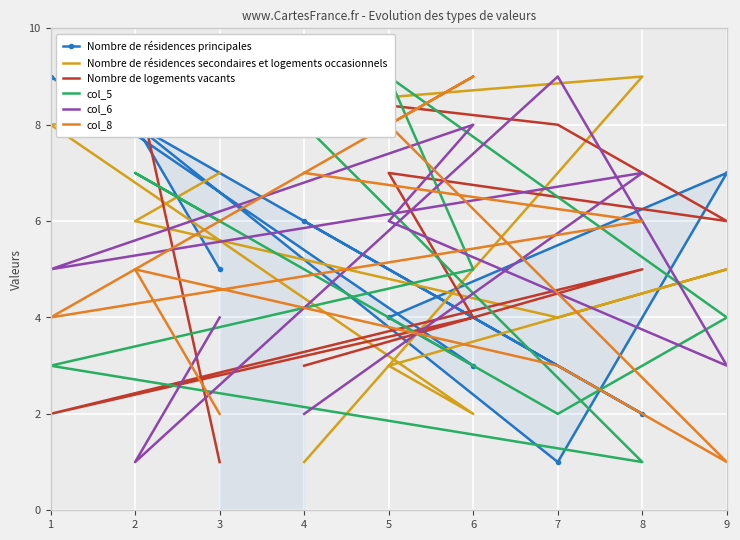

True or false: col_8 has more than 0 interior local peaks.

True